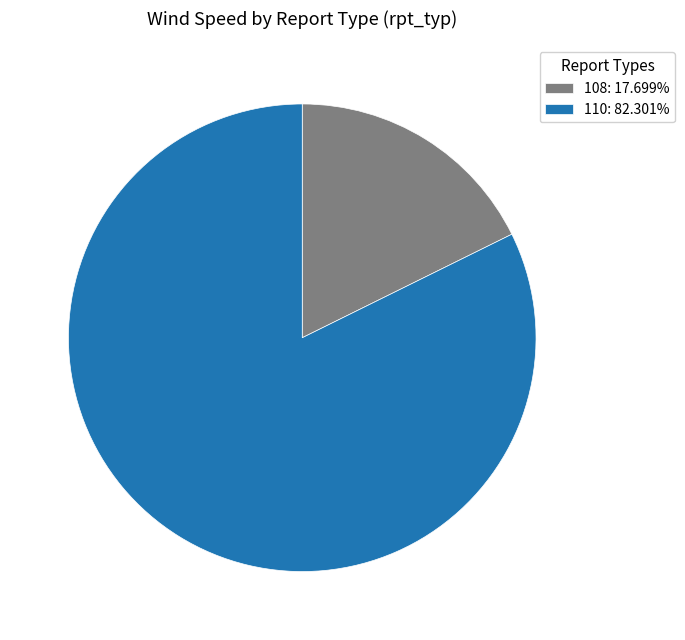

What is the smallest slice in the pie chart?

108